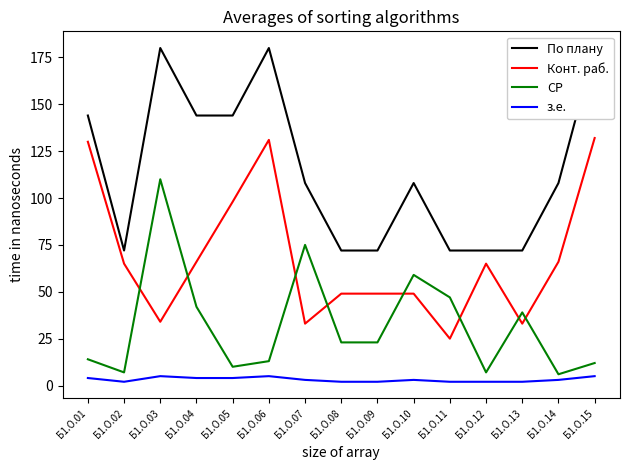

At Б1.О.04, list the series in order from smallest to largest.

з.е., СР, Конт. раб., По плану